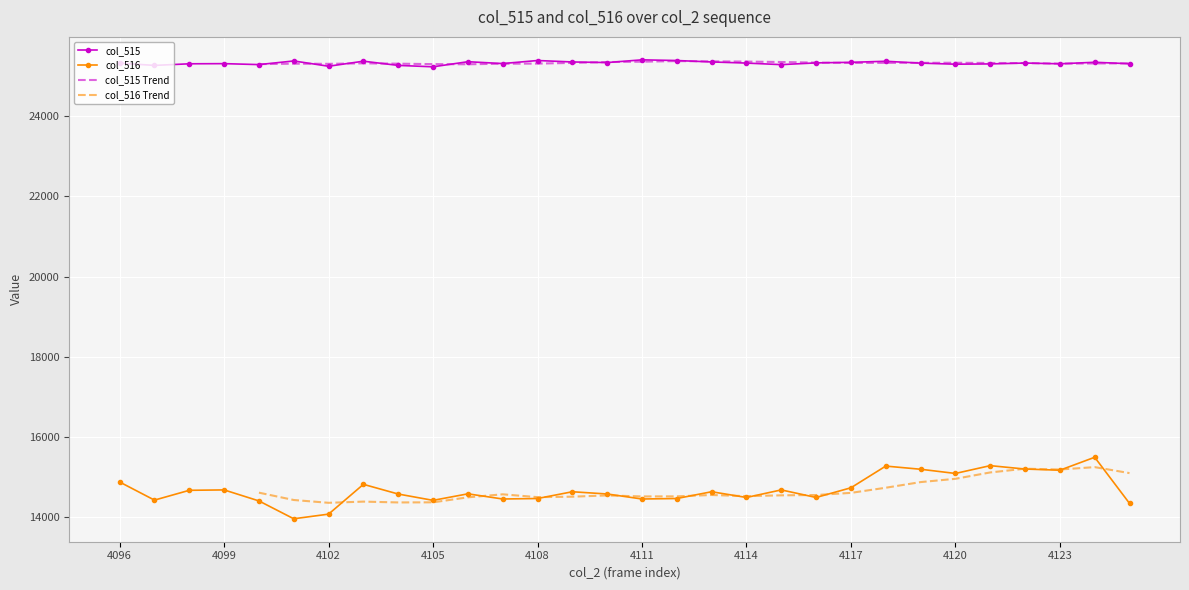

Is the value of col_515 at 4106 greater than the value of col_516 at 4122?

Yes